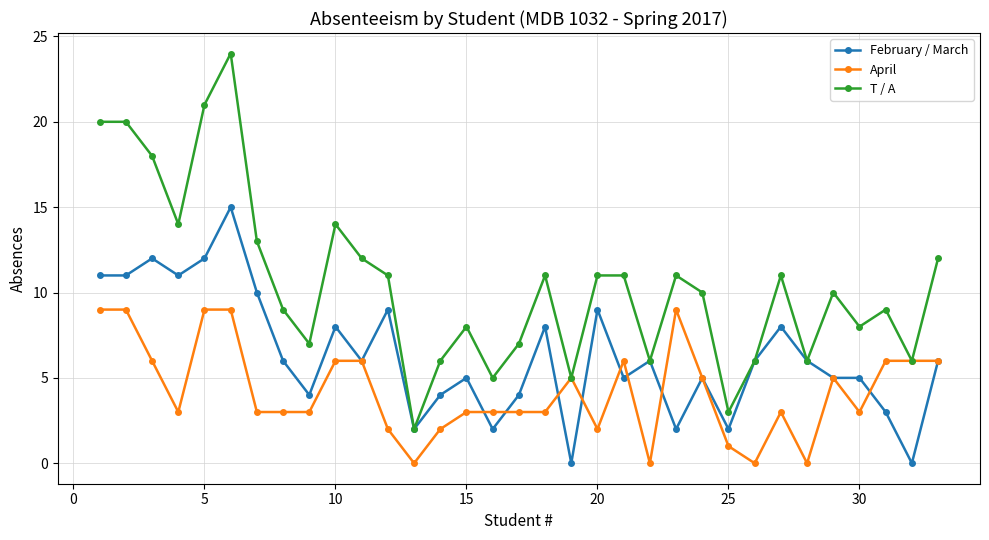

What is the maximum value shown in the chart?

24